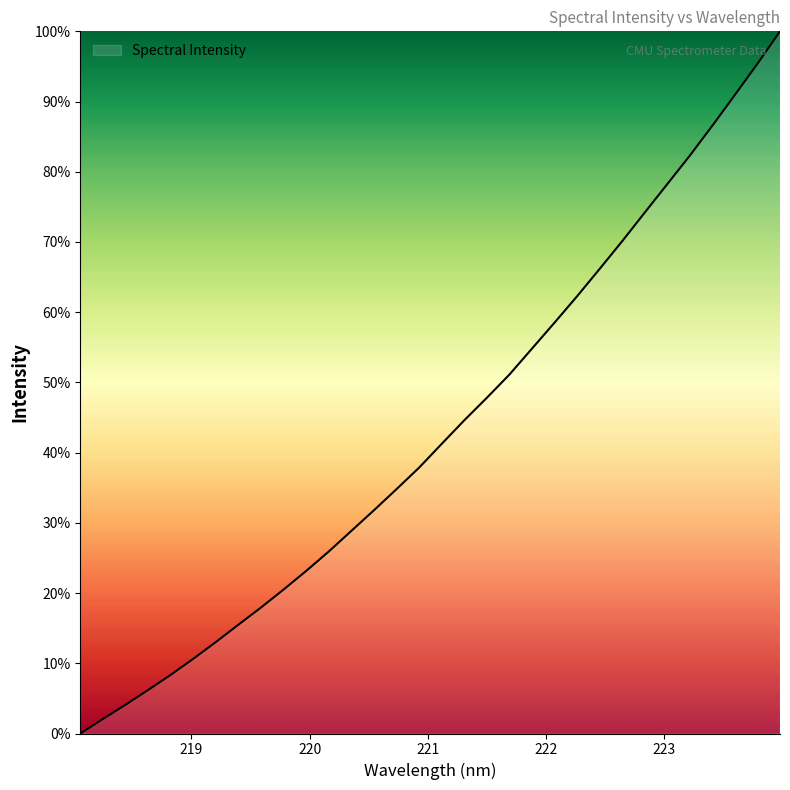

What is the greatest value displayed?

100.0